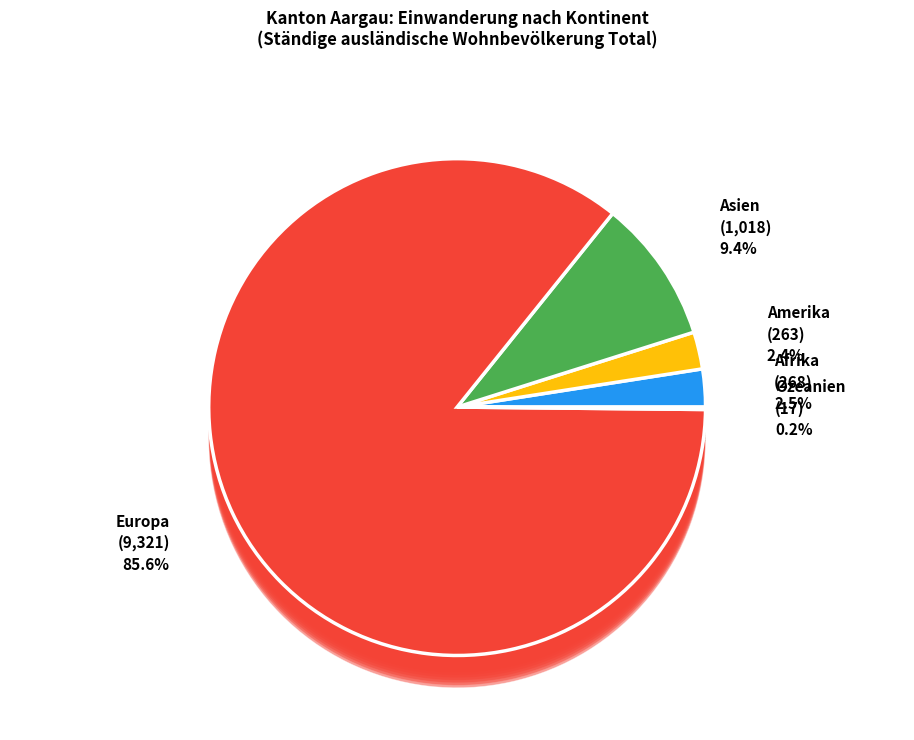

Is the sum of Asien and Afrika greater than half?

No